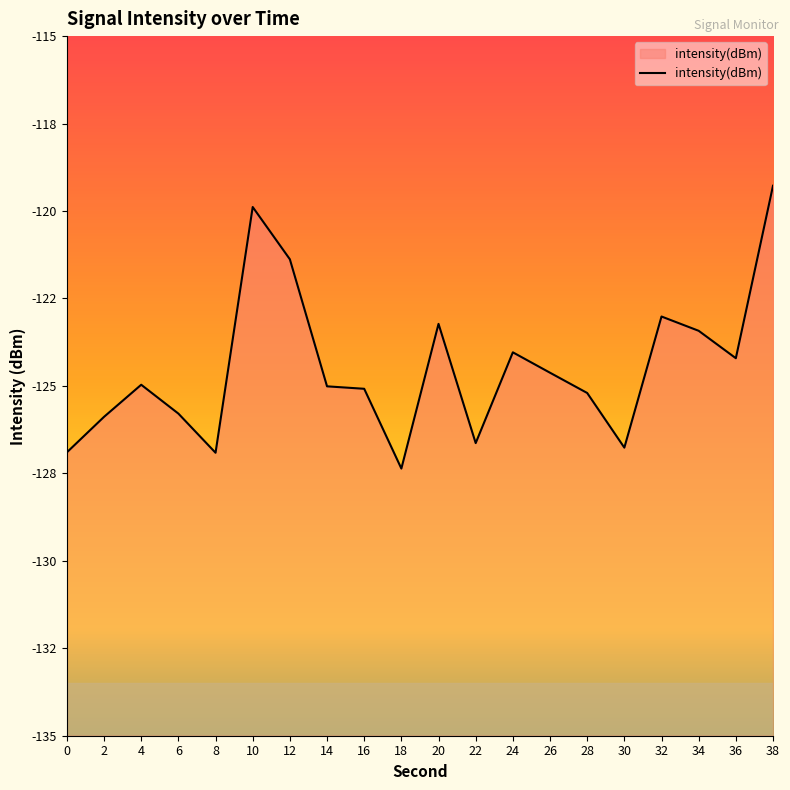

Reading left to right, transcribe all the data shown in this chart.

-126.9	-125.9	-125.0	-125.8	-126.9	-119.9	-121.4	-125.0	-125.1	-127.4	-123.2	-126.6	-124.0	-124.6	-125.2	-126.8	-123.0	-123.4	-124.2	-119.3